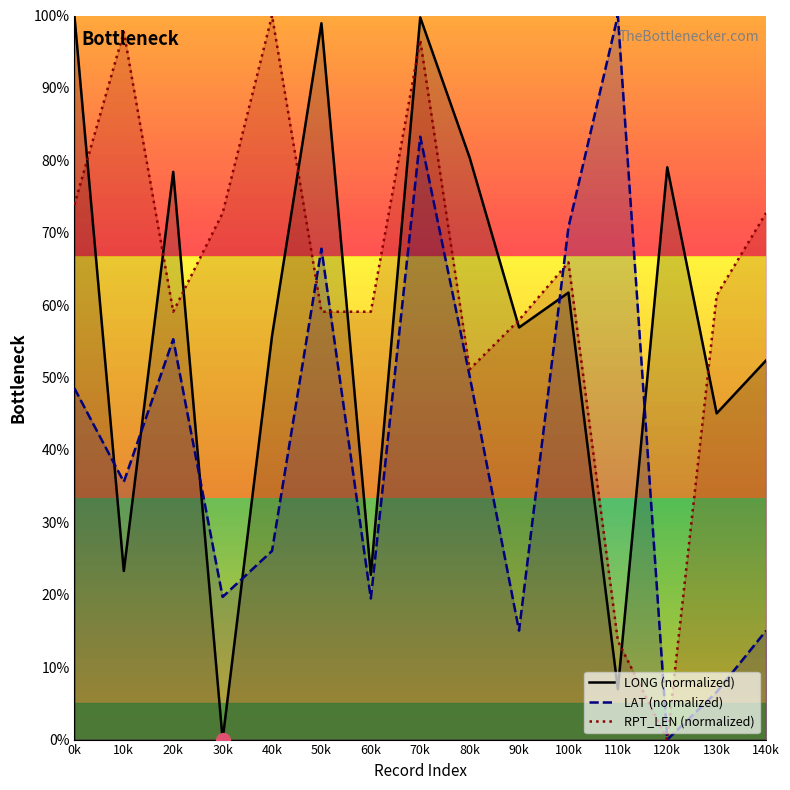

What position from the right is 140k?

1